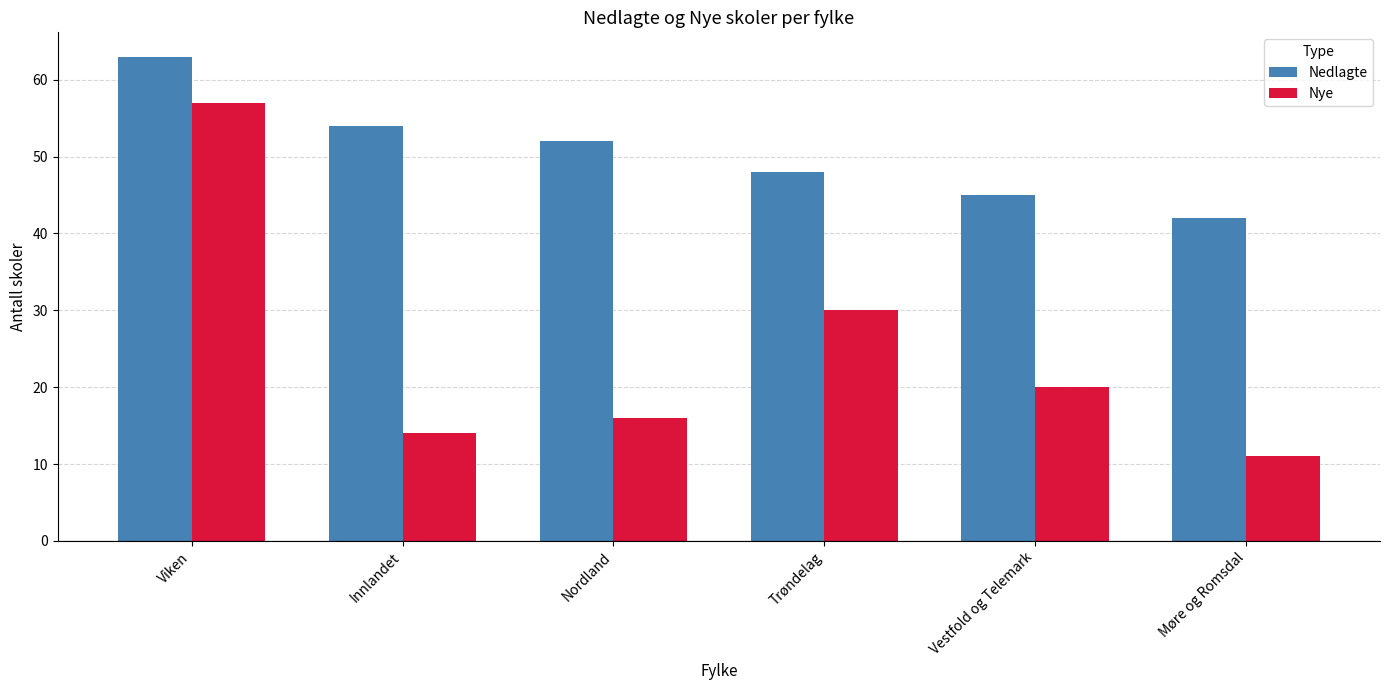

What is the approximate value of Nye at Vestfold og Telemark, to the nearest 10?

20